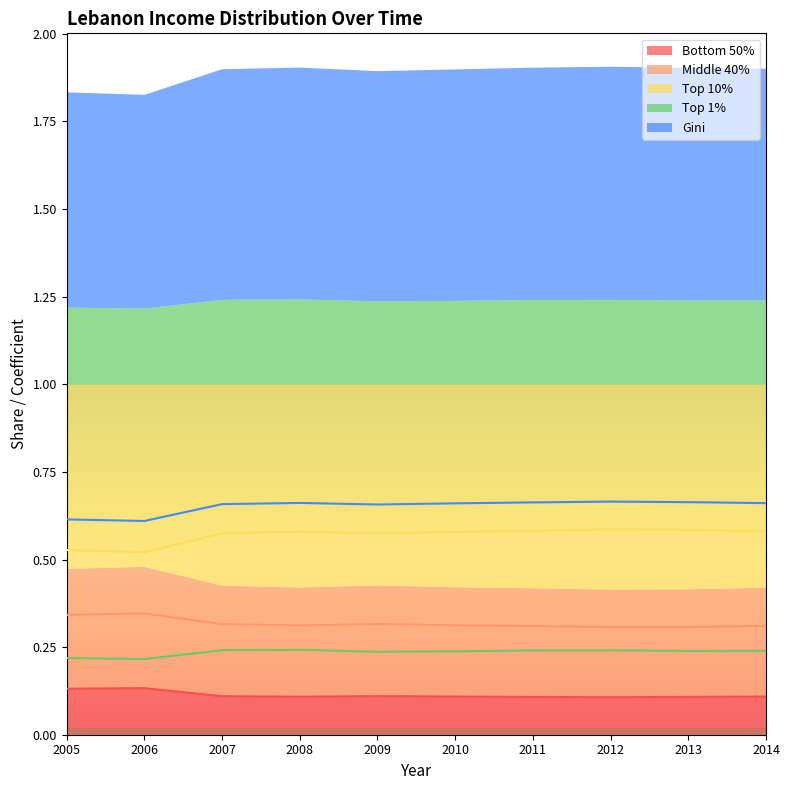

How many lines are shown in the chart?

5